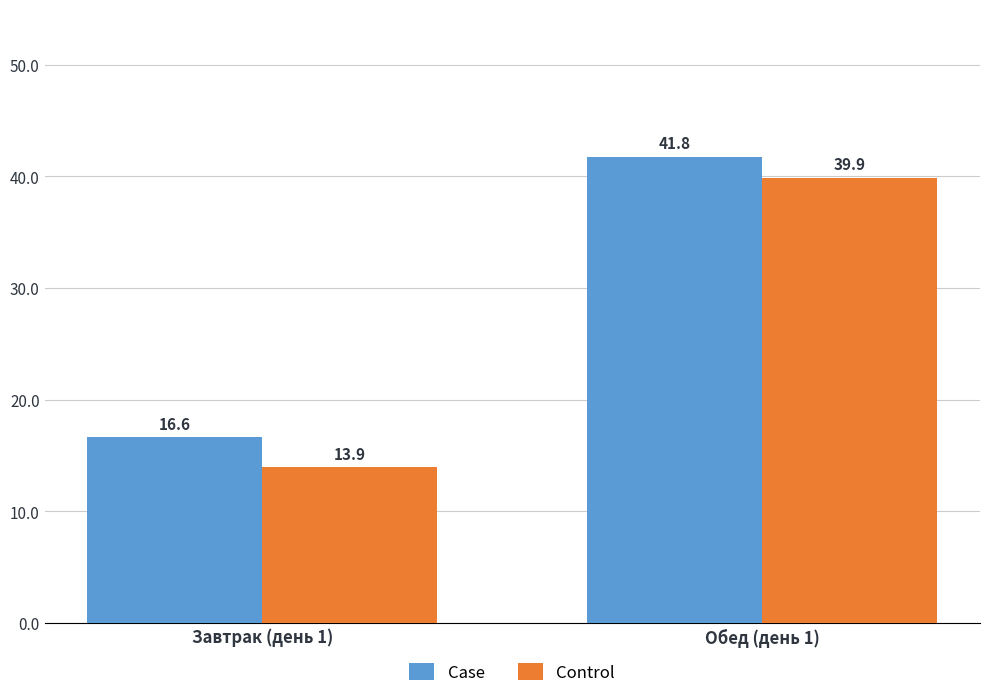

Which series changed the most between Завтрак (день 1) and Обед (день 1)?

Control